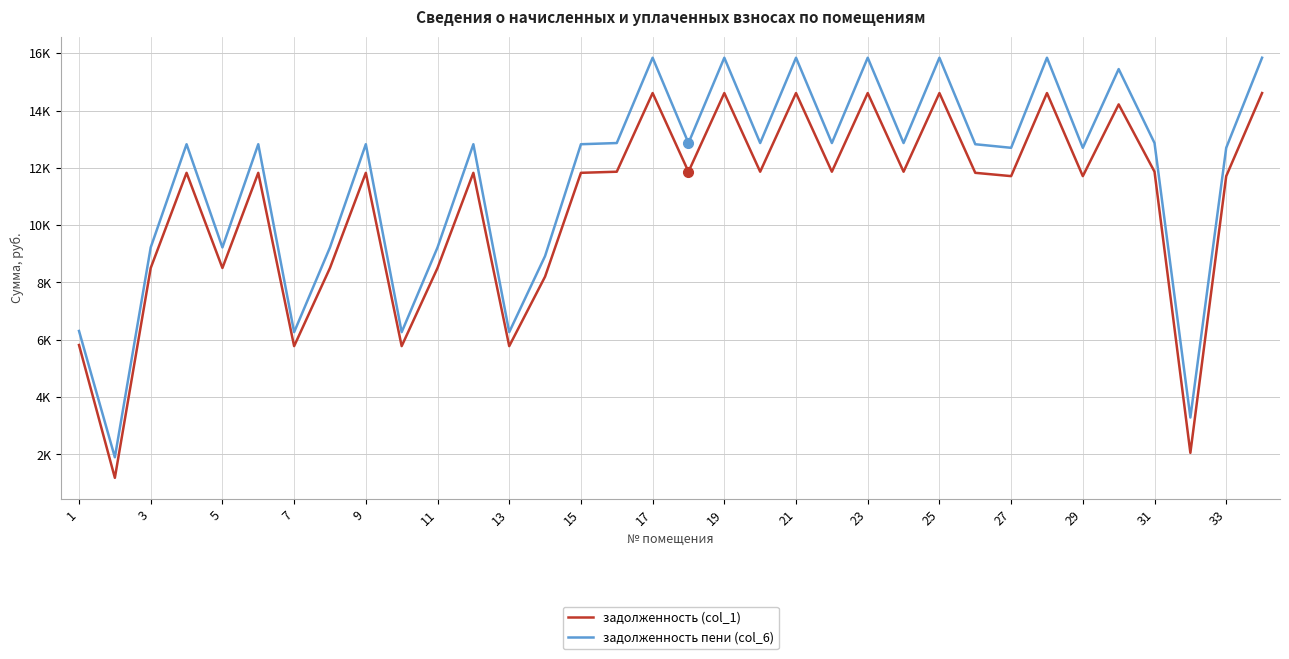

What is the sum of all задолженность (col_1) values?

362406.4